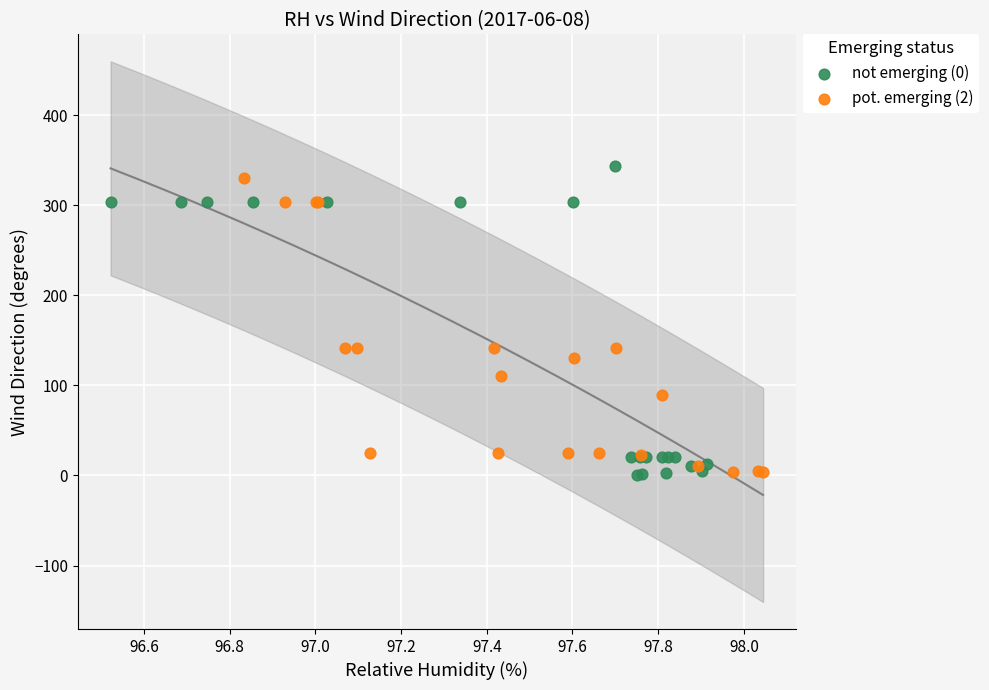

Which series contains the highest Y value?

not emerging (0)